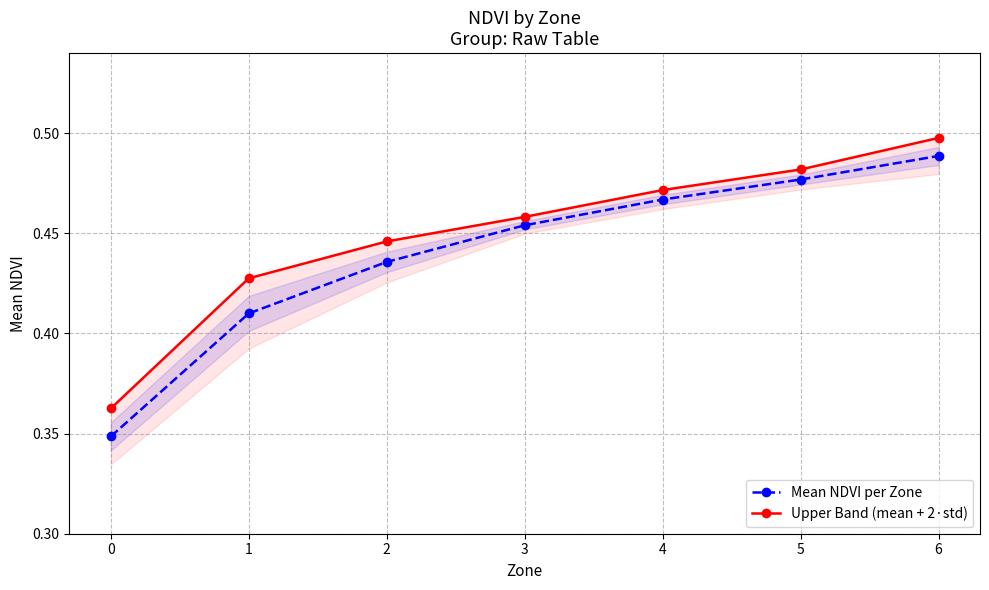

What is the total value across all series at 2?

0.9